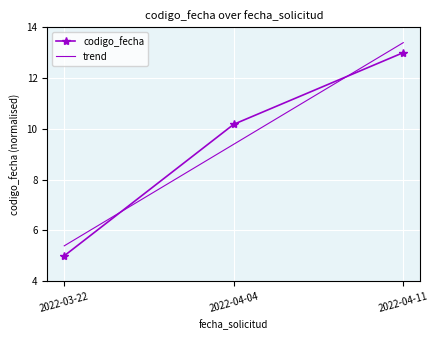

Reading right to left, extract all data points from this chart.

13.0	10.2	5.0